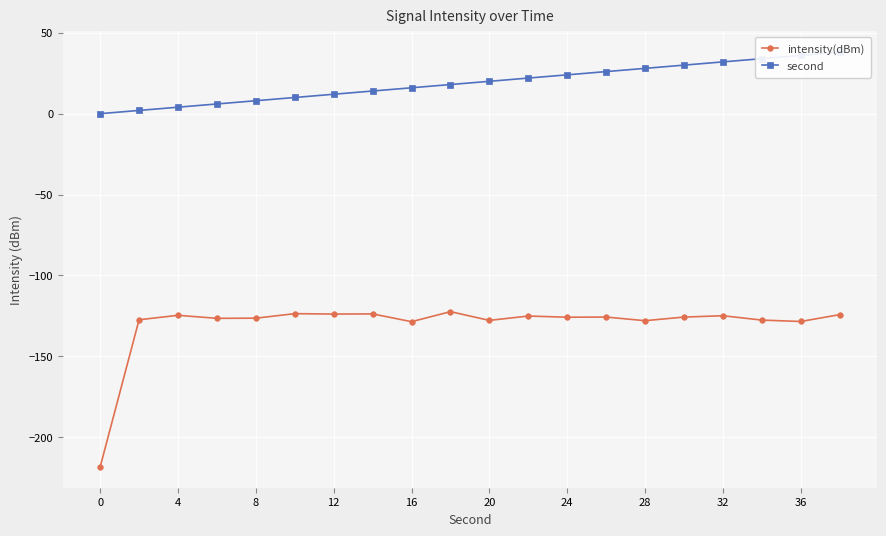

True or false: intensity(dBm) and second intersect in this chart.

False